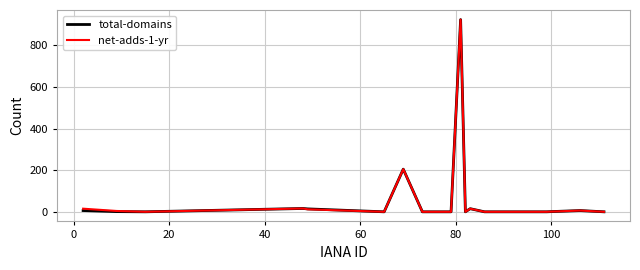

How many lines are shown in the chart?

2